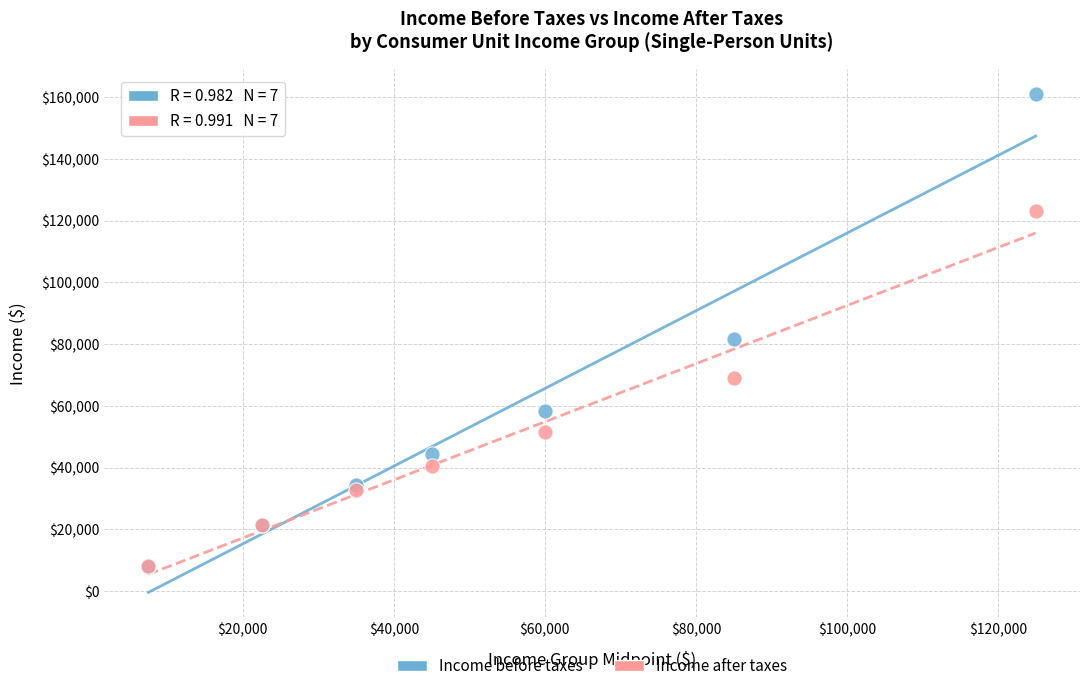

What are all the series names shown in the legend?

Income before taxes, Income after taxes